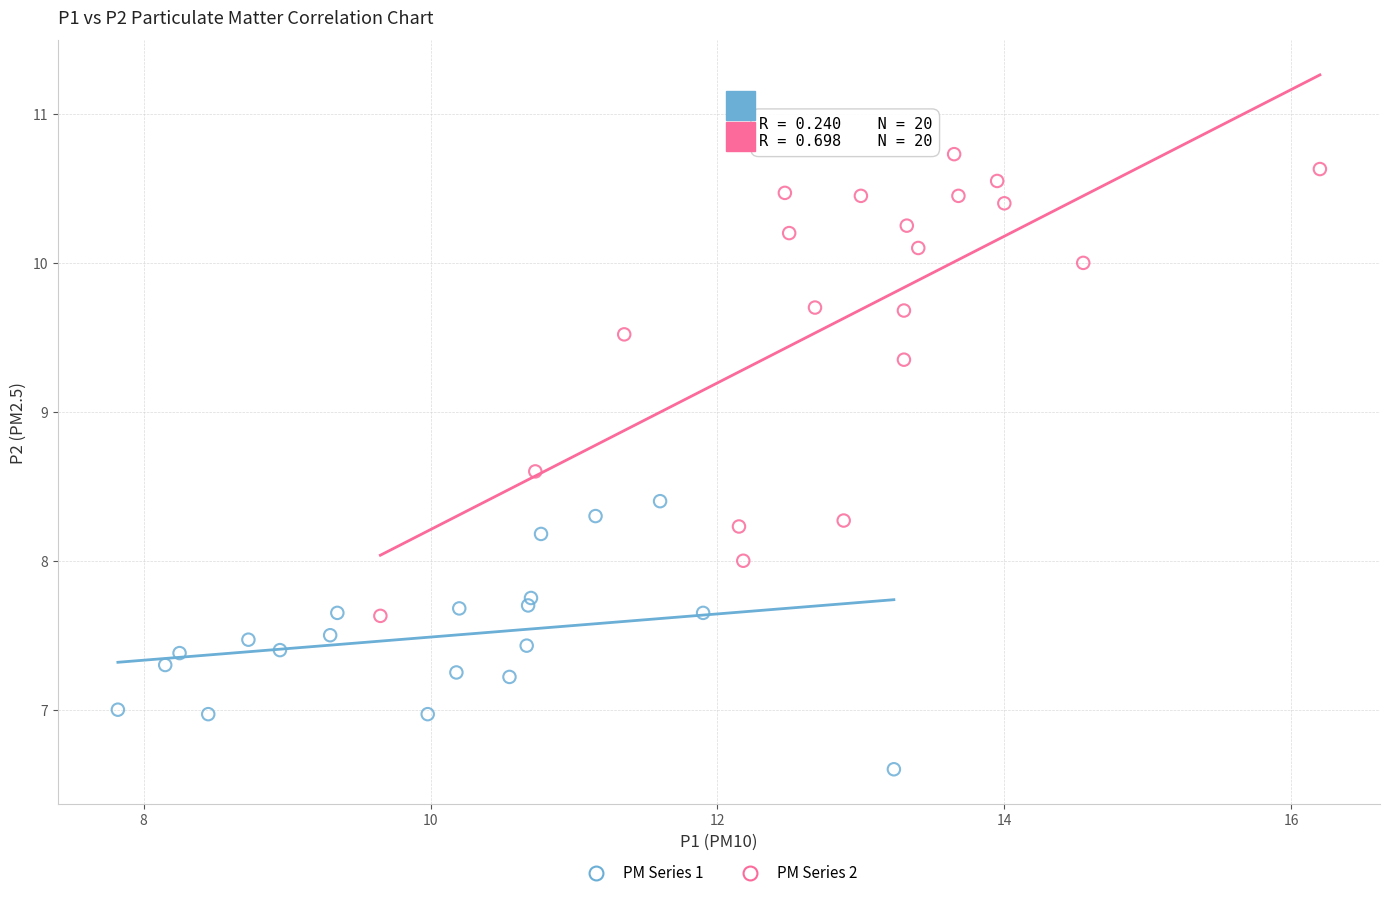

What are all the series names shown in the legend?

PM Series 1, PM Series 2